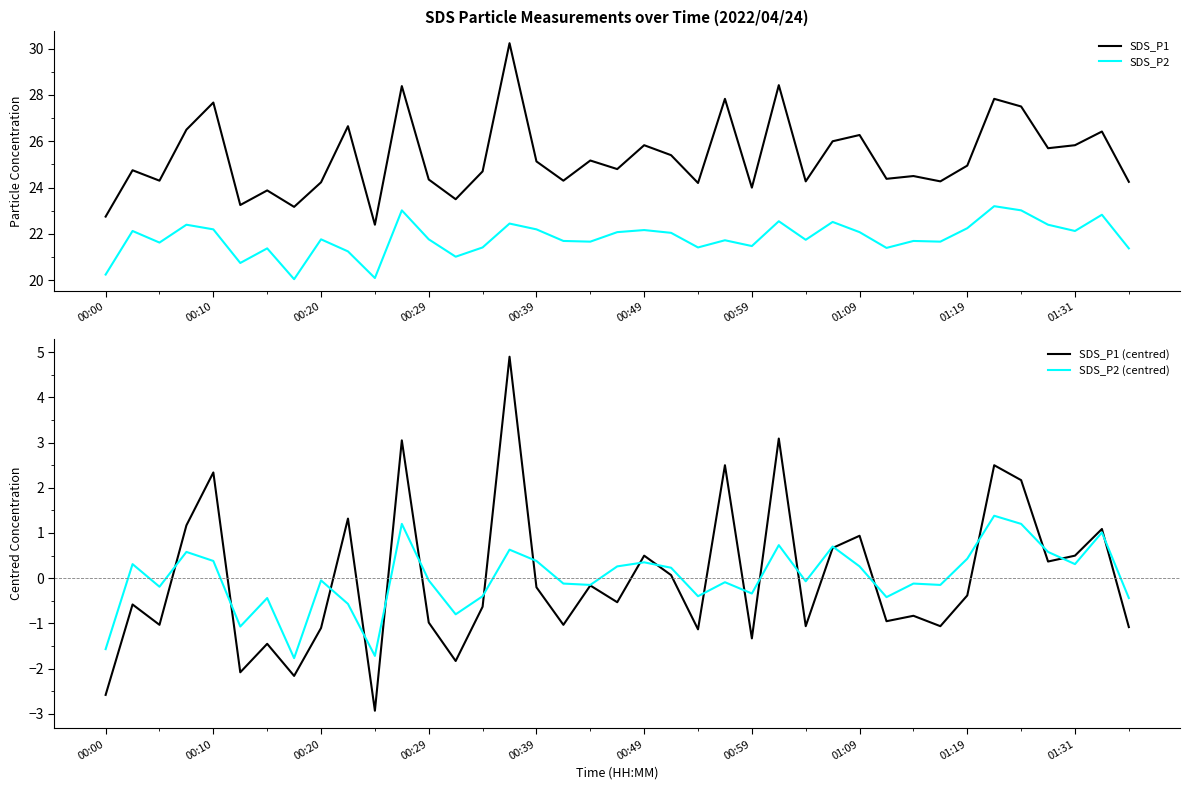

Where is SDS_P1 (centred) nearest to the value 0?

21